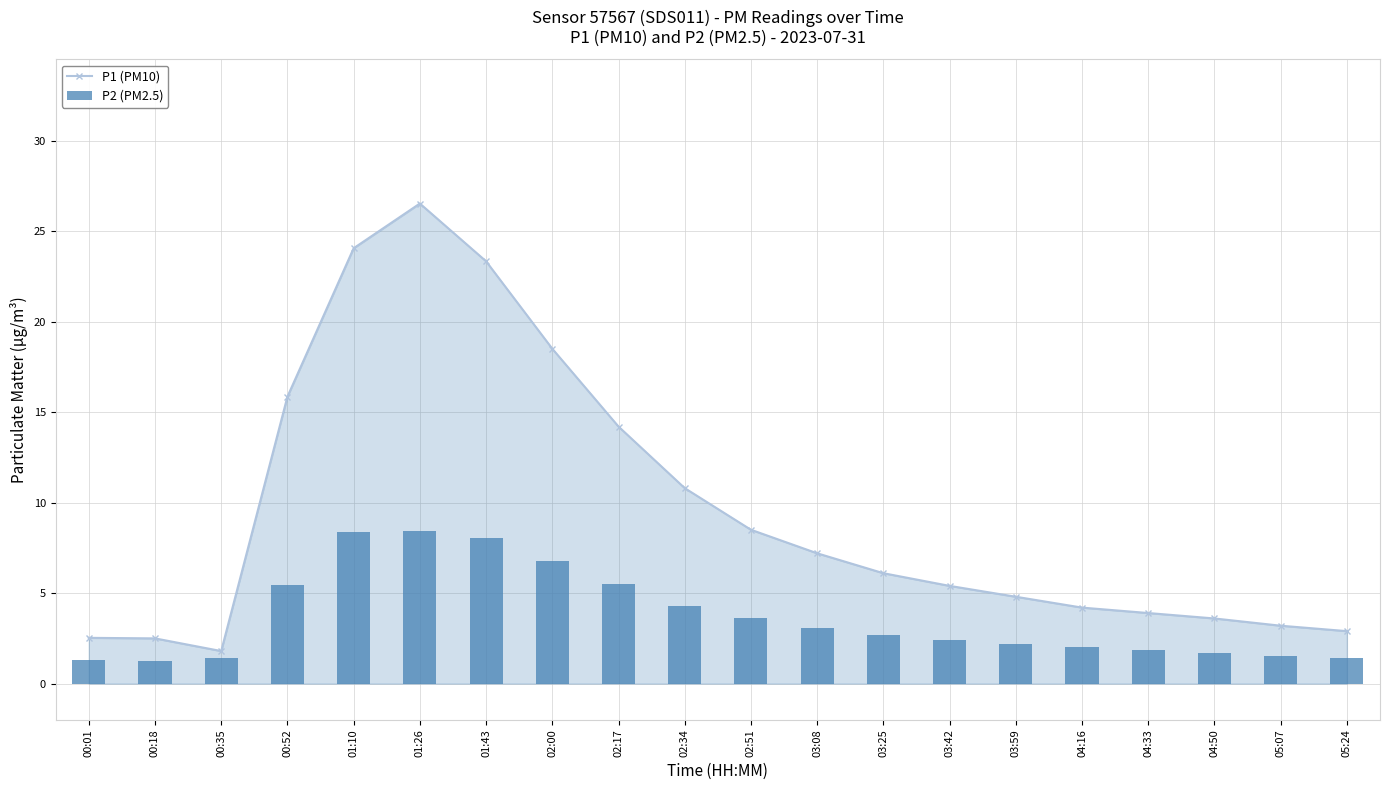

Reading right to left, list all the values displayed in this chart.

P1 (PM10): 2.9	3.2	3.6	3.9	4.2	4.8	5.4	6.1	7.2	8.5	10.8	14.2	18.5	23.3	26.5	24.1	15.8	1.8	2.5	2.5
P2 (PM2.5): 1.4	1.6	1.7	1.9	2.0	2.2	2.4	2.7	3.1	3.6	4.3	5.5	6.8	8.0	8.4	8.3	5.5	1.4	1.2	1.3